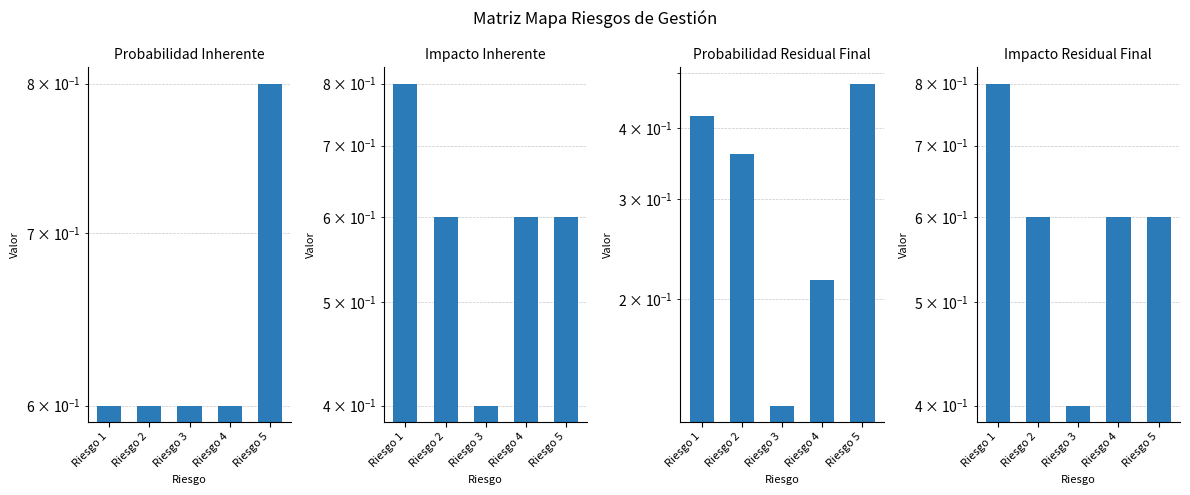

Reading right to left, what are all the values shown in this chart?

Probabilidad Inherente: 0.8	0.6	0.6	0.6	0.6
Impacto Inherente: 0.6	0.6	0.4	0.6	0.8
Probabilidad Residual Final: 0.5	0.2	0.1	0.4	0.4
Impacto Residual Final: 0.6	0.6	0.4	0.6	0.8